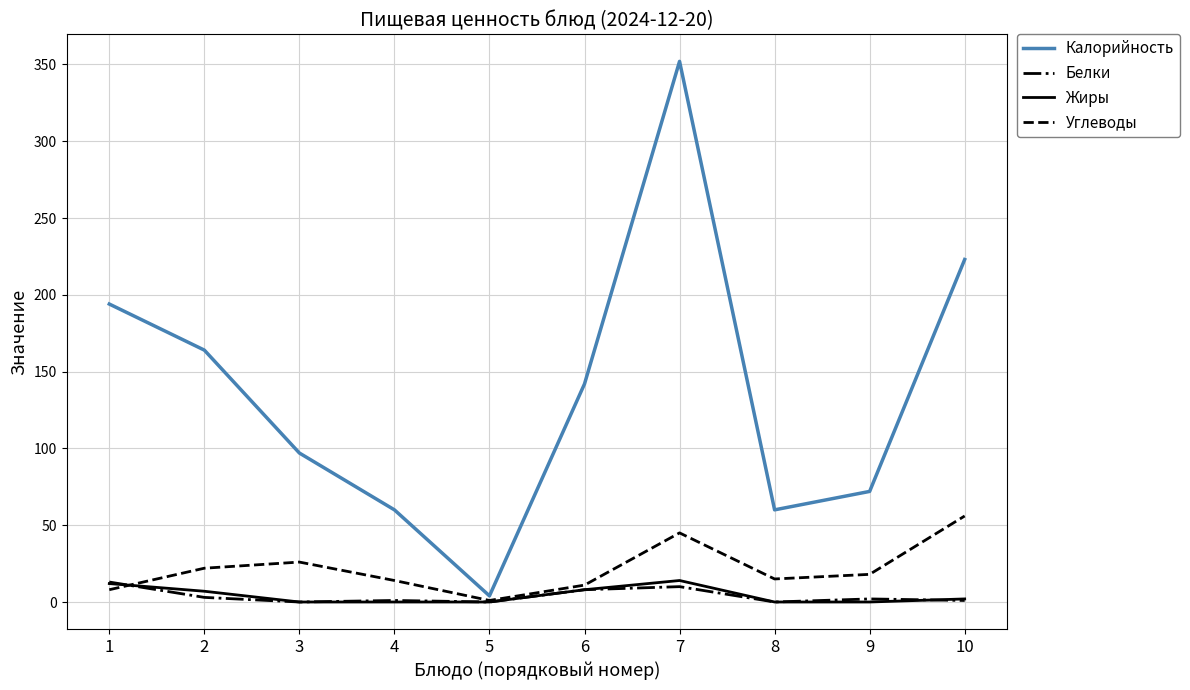

What is the difference between the highest and lowest values at 6?

134